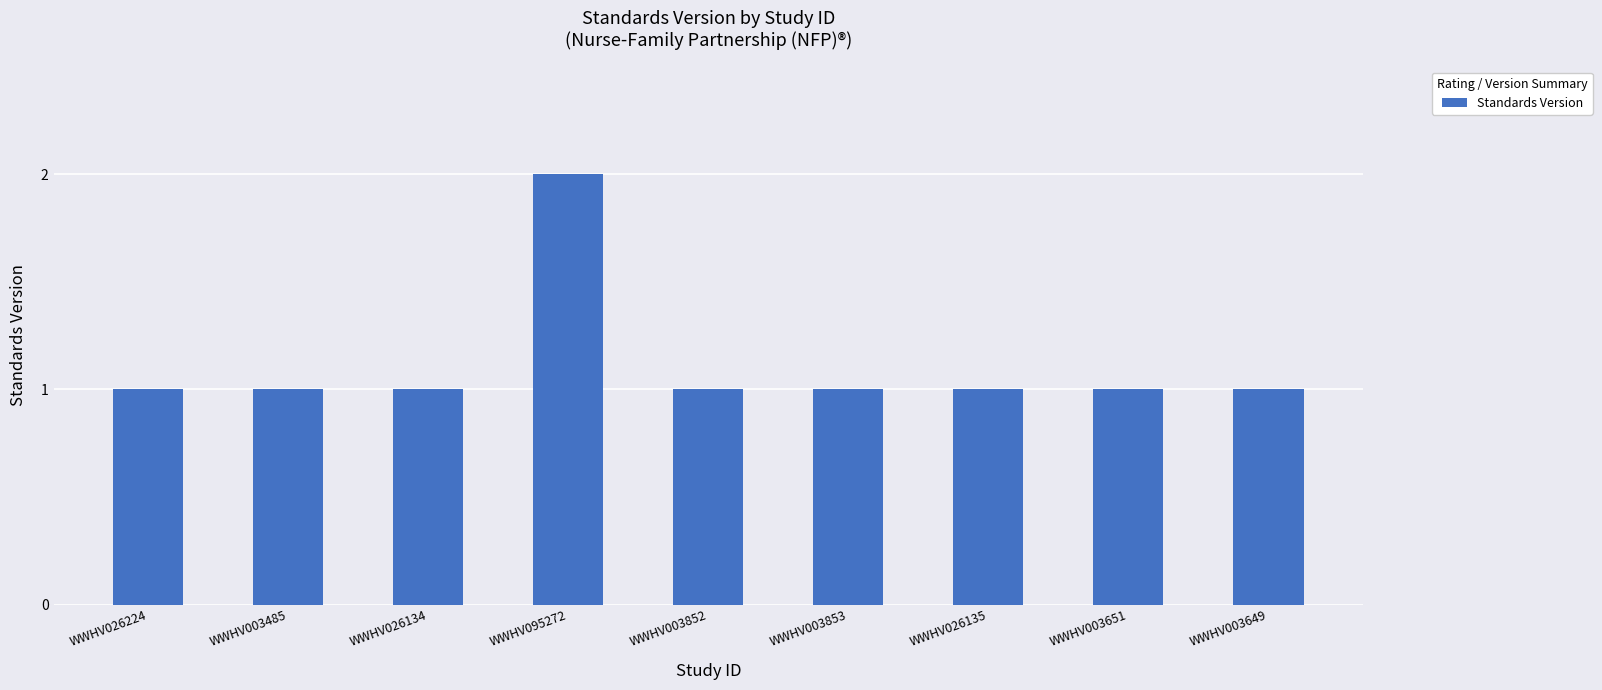

What is the ratio of the value at WWHV003651 to the value at WWHV095272?

0.5